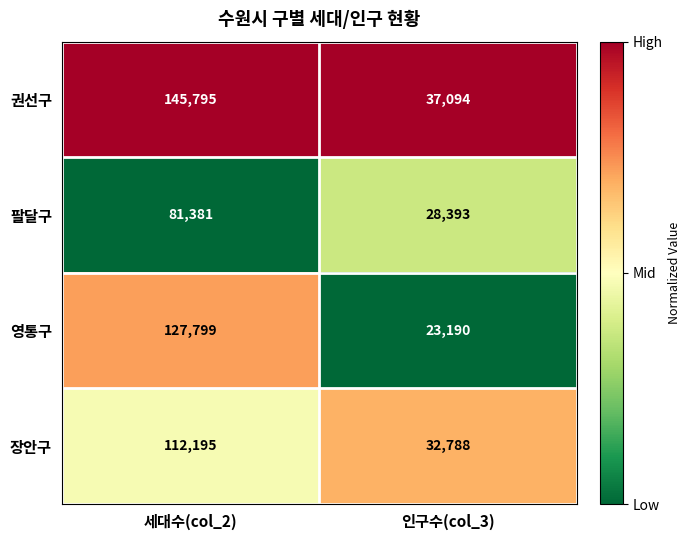

What is the sum of all 권선구 values?

182889